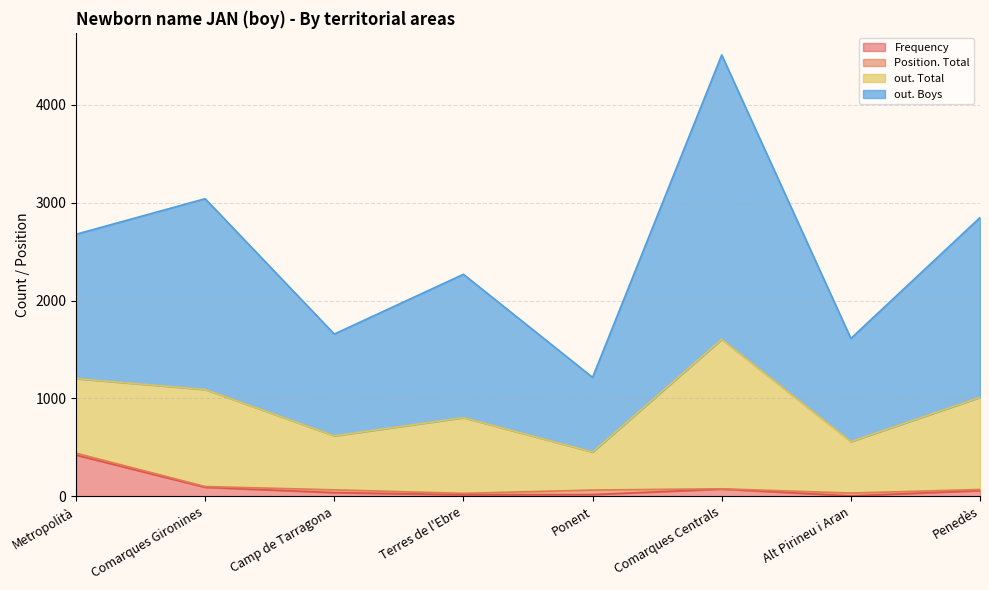

At which label is Frequency closest to 212?

Comarques Gironines